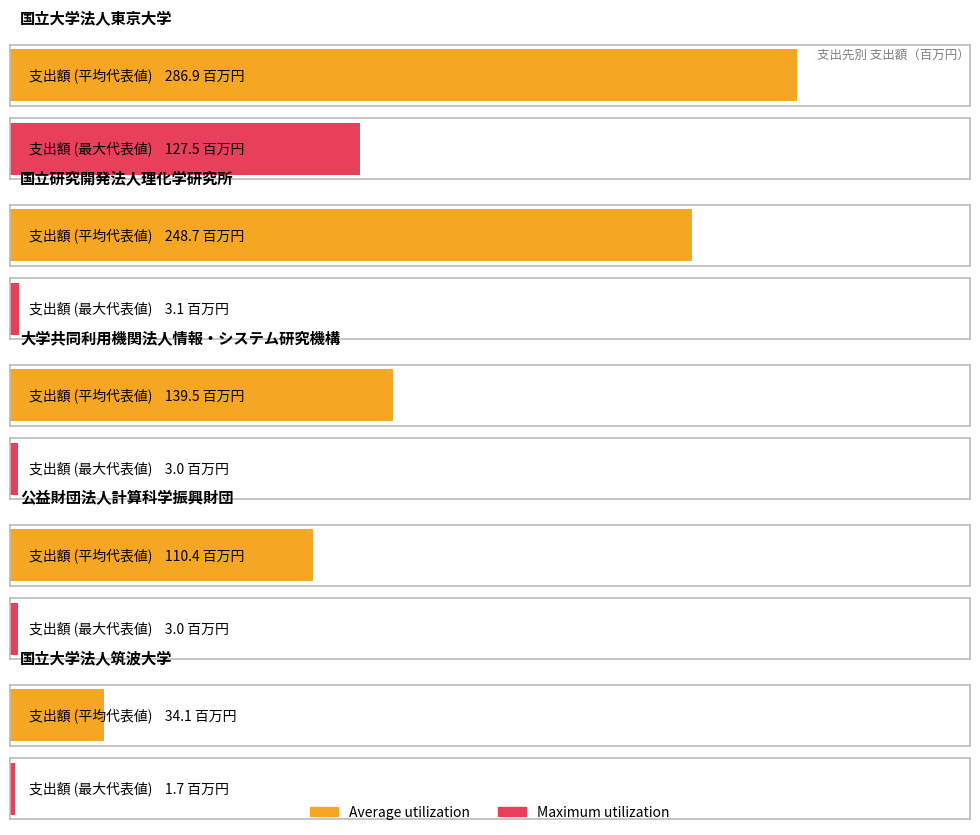

What is the average value of the Average utilization series?

163.9